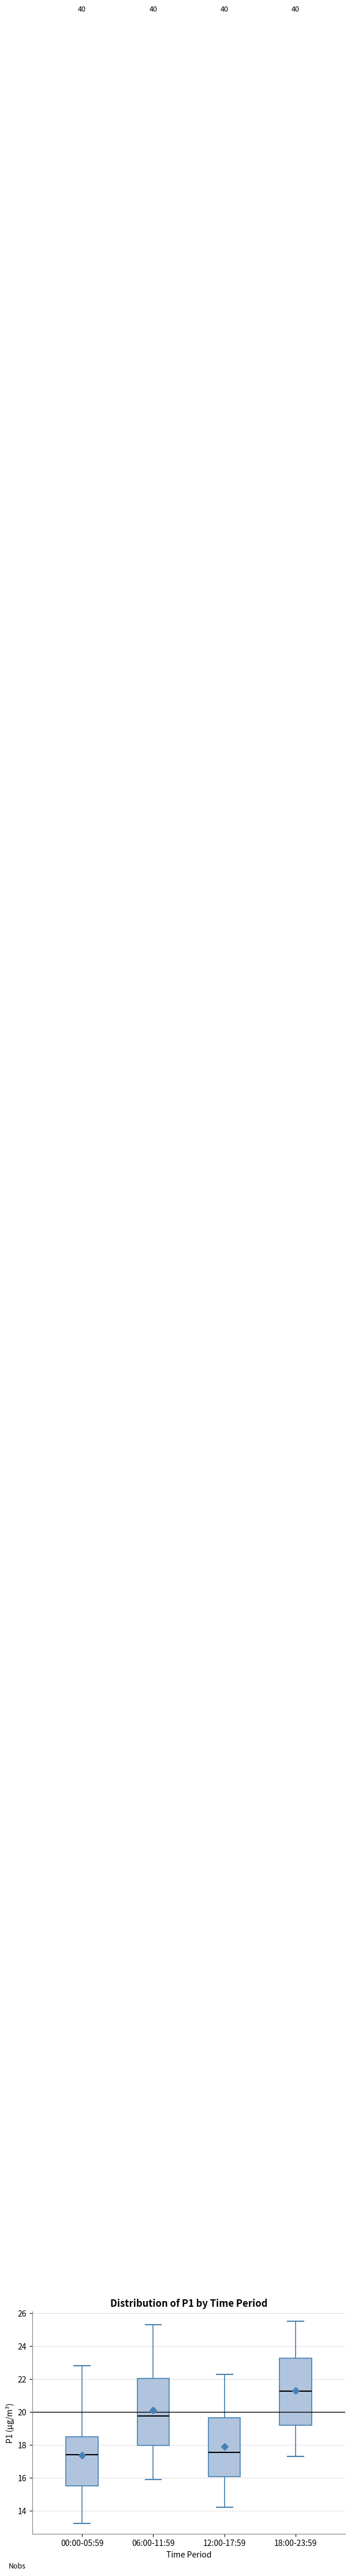

Which box's median line is the highest?

18:00-23:59